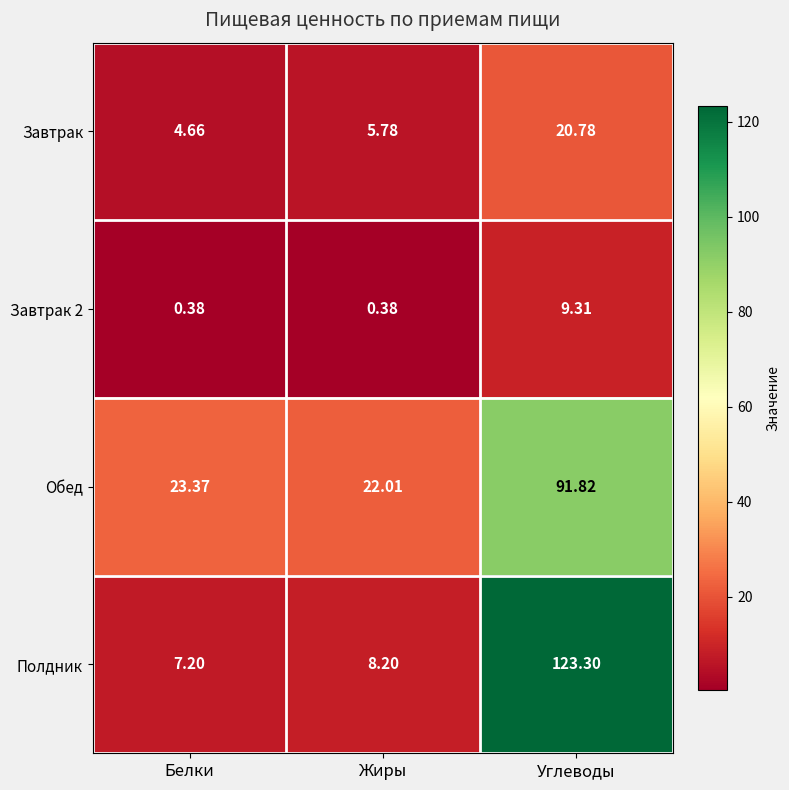

At which category is the sum across all series the highest?

Углеводы